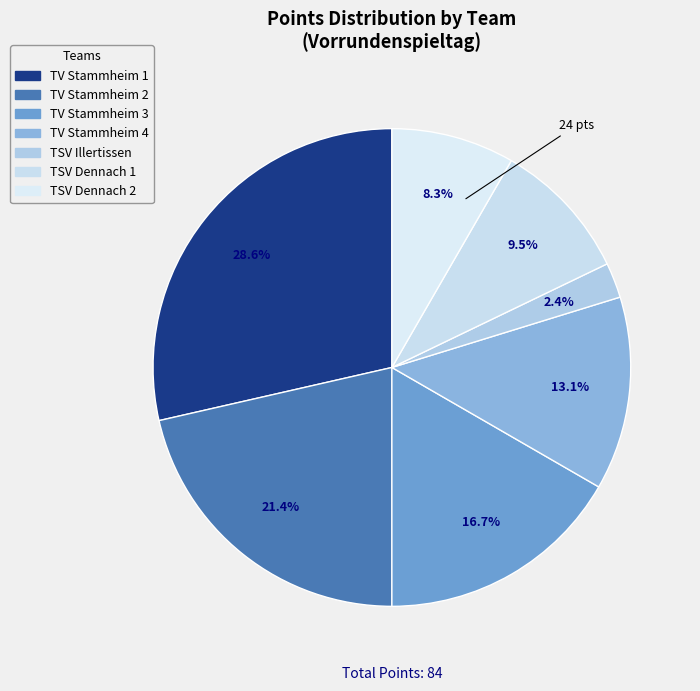

Rank the categories by value from lowest to highest.

TSV Illertissen, TSV Dennach 2, TSV Dennach 1, TV Stammheim 4, TV Stammheim 3, TV Stammheim 2, TV Stammheim 1